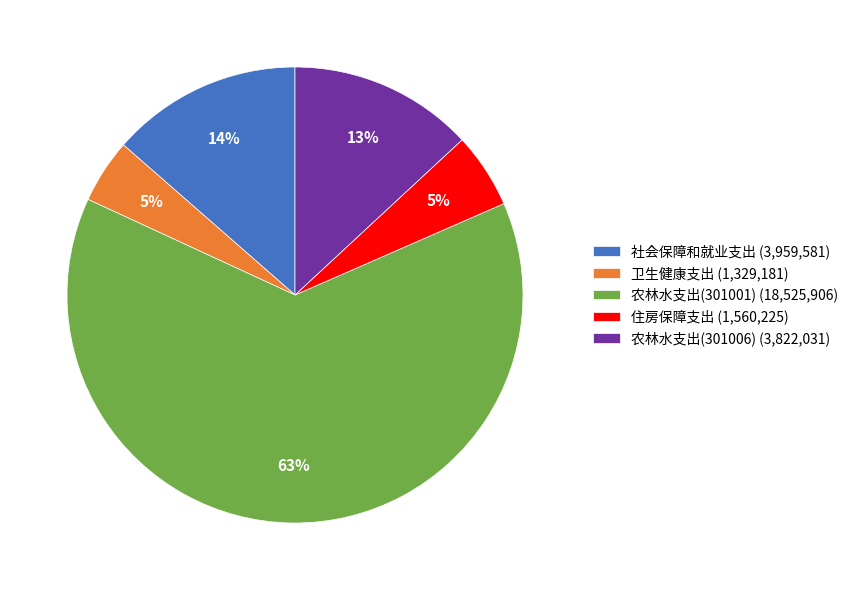

How many slices are in this pie chart?

5